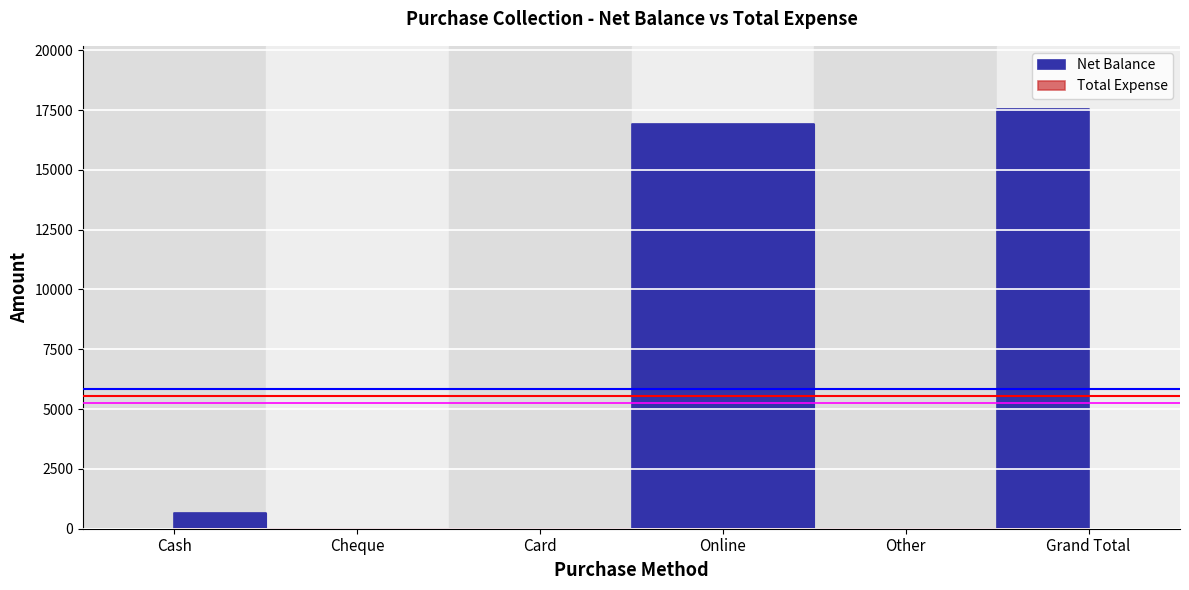

How many points are lower than both their immediate neighbors (excluding endpoints)?

1